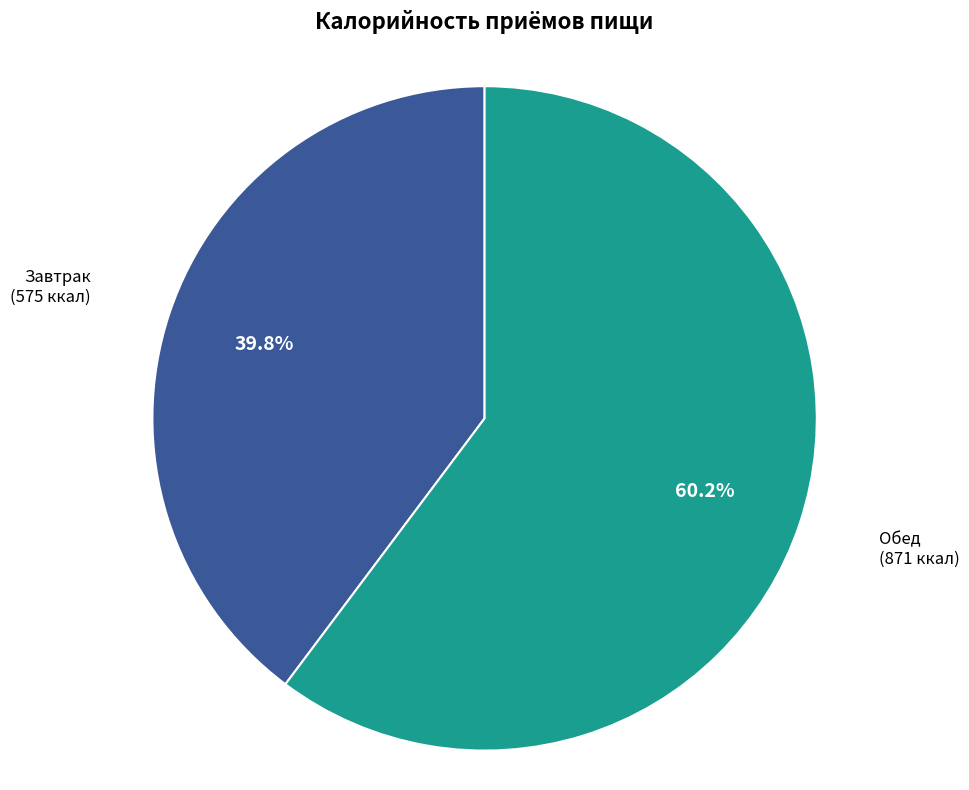

To the nearest percent, what portion does Обед represent?

60%